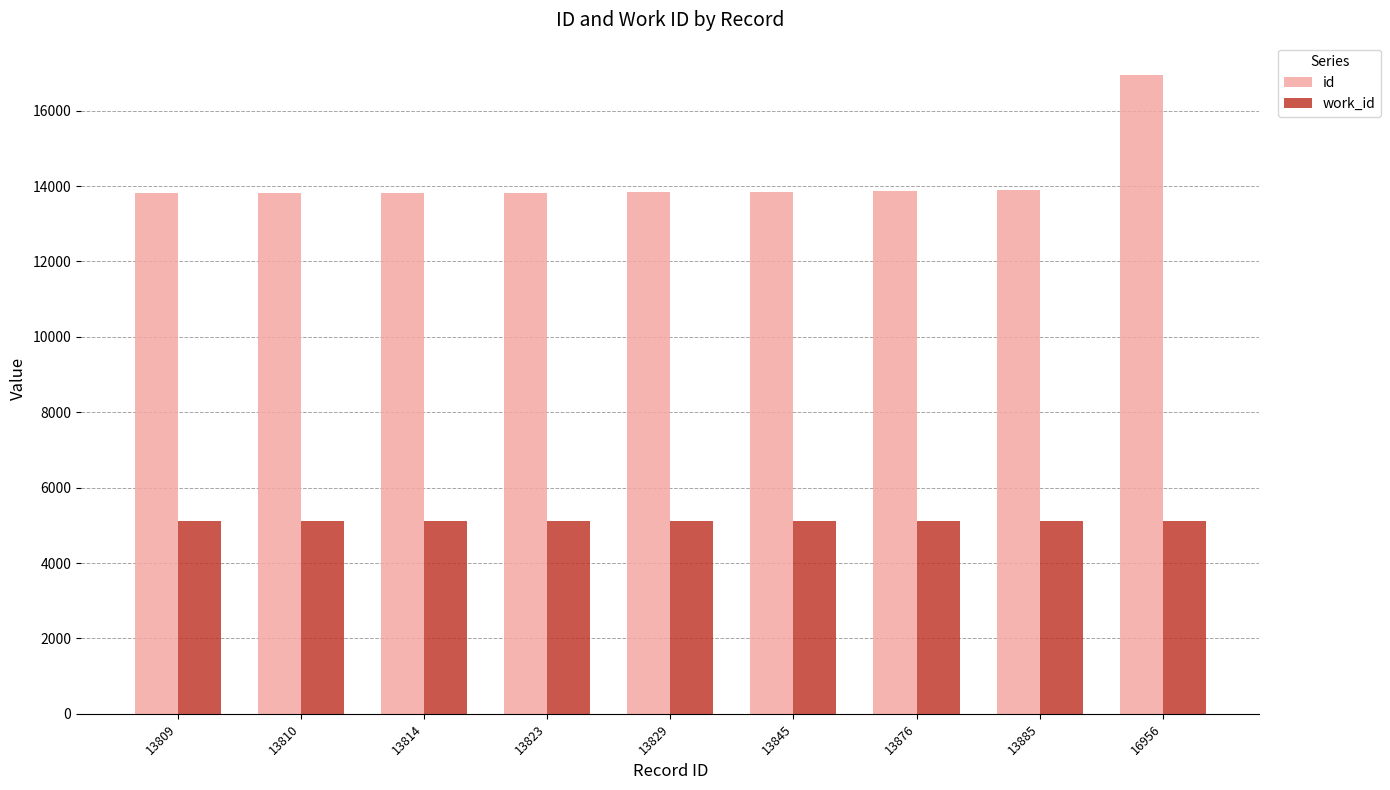

What is the minimum value for work_id?

5112